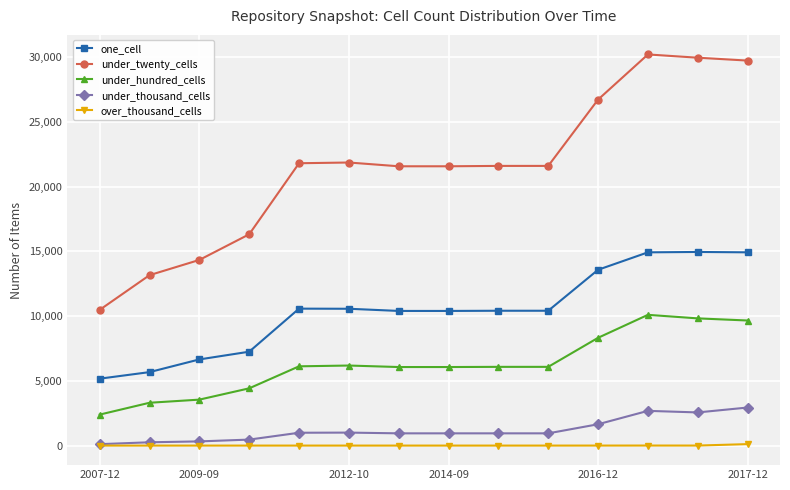

At how many categories does at least one series exceed 20683?

10